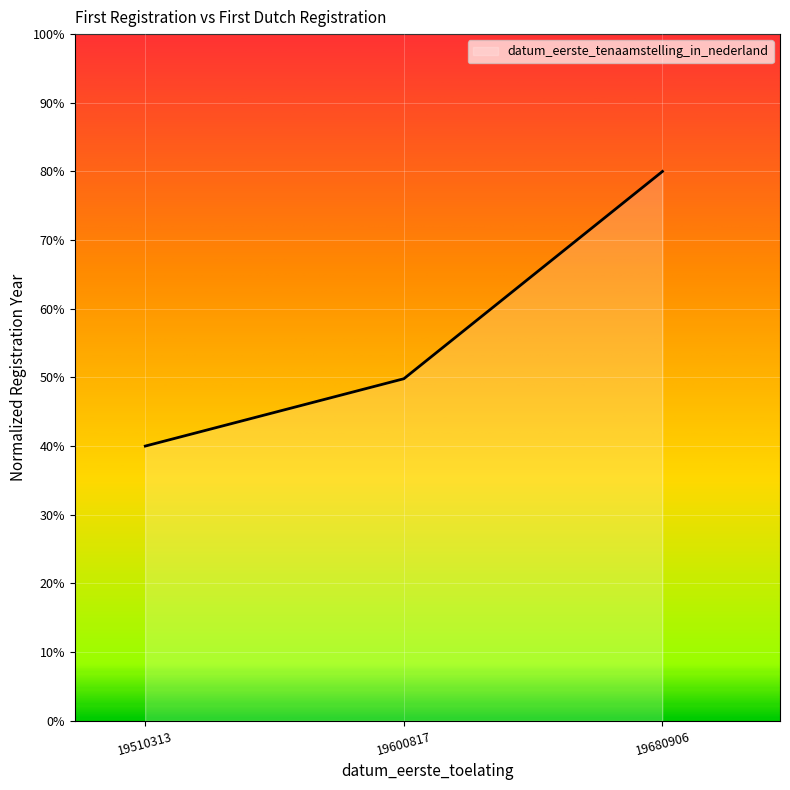

Where is the data nearest to the value 59?

19600817